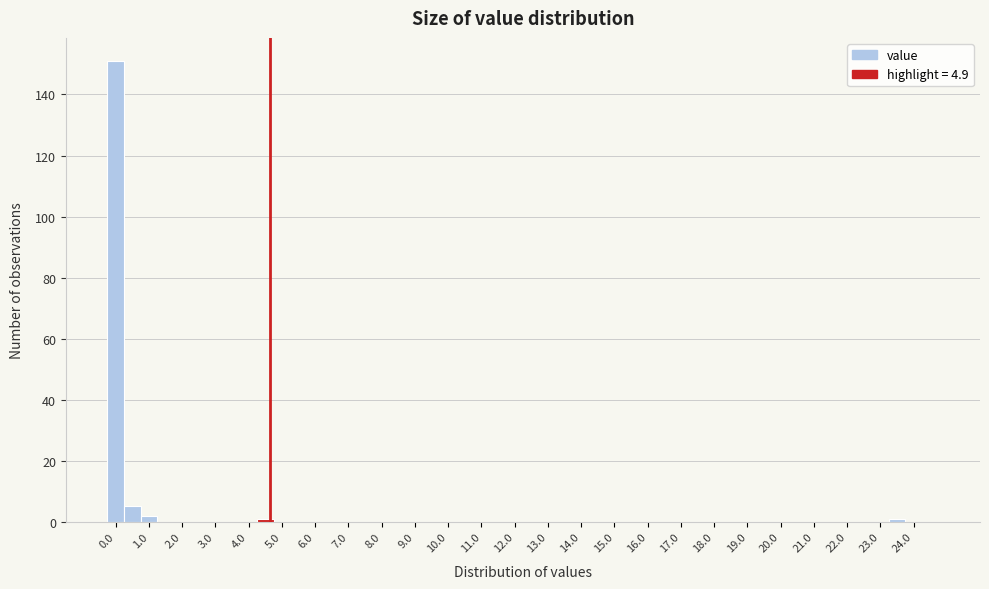

Reading left to right, list every bar in this chart as the range it spans on the x-axis followed by its height. The values are not printed on the chart, so give them approximately, as read against the axis.

0.0 to 0.5: 152
0.5 to 1.0: 6
1.0 to 1.5: 2
1.5 to 2.0: 0
2.0 to 2.5: 0
2.5 to 3.0: 0
3.0 to 3.5: 0
3.5 to 4.0: 0
4.0 to 4.5: 0
4.5 to 5.0: under 2
5.0 to 5.5: 0
5.5 to 6.0: 0
6.0 to 6.5: 0
6.5 to 7.0: 0
7.0 to 7.5: 0
7.5 to 8.0: 0
8.0 to 8.5: 0
8.5 to 9.0: 0
9.0 to 9.5: 0
9.5 to 10.0: 0
10.0 to 10.5: 0
10.5 to 11.0: 0
11.0 to 11.5: 0
11.5 to 12.0: 0
12.0 to 12.5: 0
12.5 to 13.0: 0
13.0 to 13.5: 0
13.5 to 14.0: 0
14.0 to 14.5: 0
14.5 to 15.0: 0
15.0 to 15.5: 0
15.5 to 16.0: 0
16.0 to 16.5: 0
16.5 to 17.0: 0
17.0 to 17.5: 0
17.5 to 18.0: 0
18.0 to 18.5: 0
18.5 to 19.0: 0
19.0 to 19.5: 0
19.5 to 20.0: 0
20.0 to 20.5: 0
20.5 to 21.0: 0
21.0 to 21.5: 0
21.5 to 22.0: 0
22.0 to 22.5: 0
22.5 to 23.0: 0
23.0 to 23.5: 0
23.5 to 24.0: under 2
24.0 to 24.5: 0
24.5 to 25.0: 0